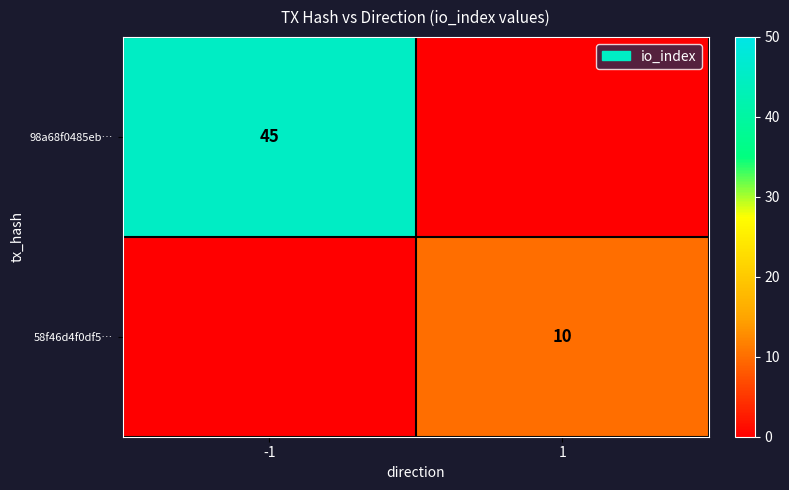

The value of 58f46d4f0df5… at 1 is 10. True or false?

True